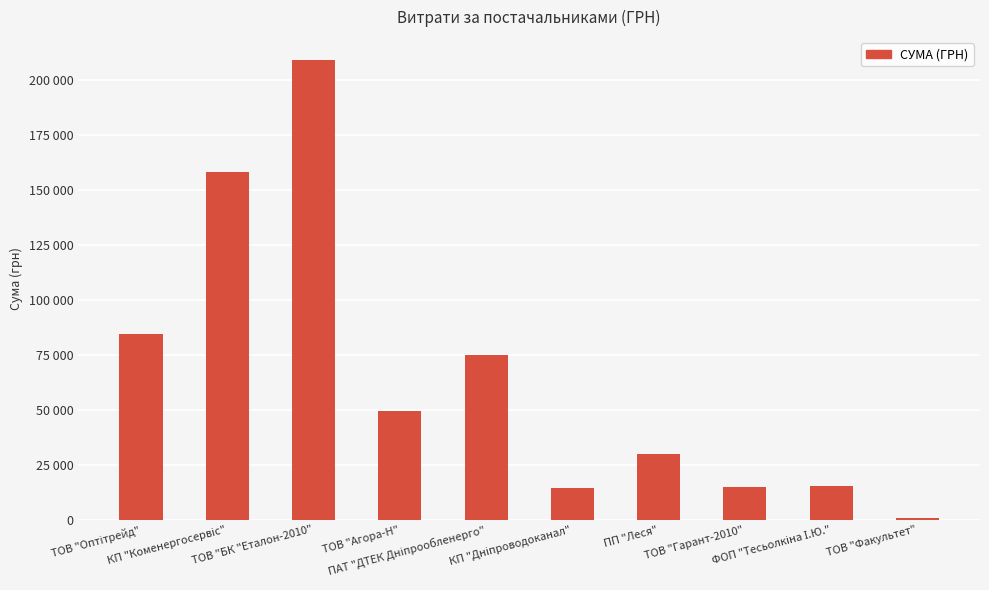

What is the difference between the values at ПП "Леся" and ТОВ "Агора-Н"?

19593.7